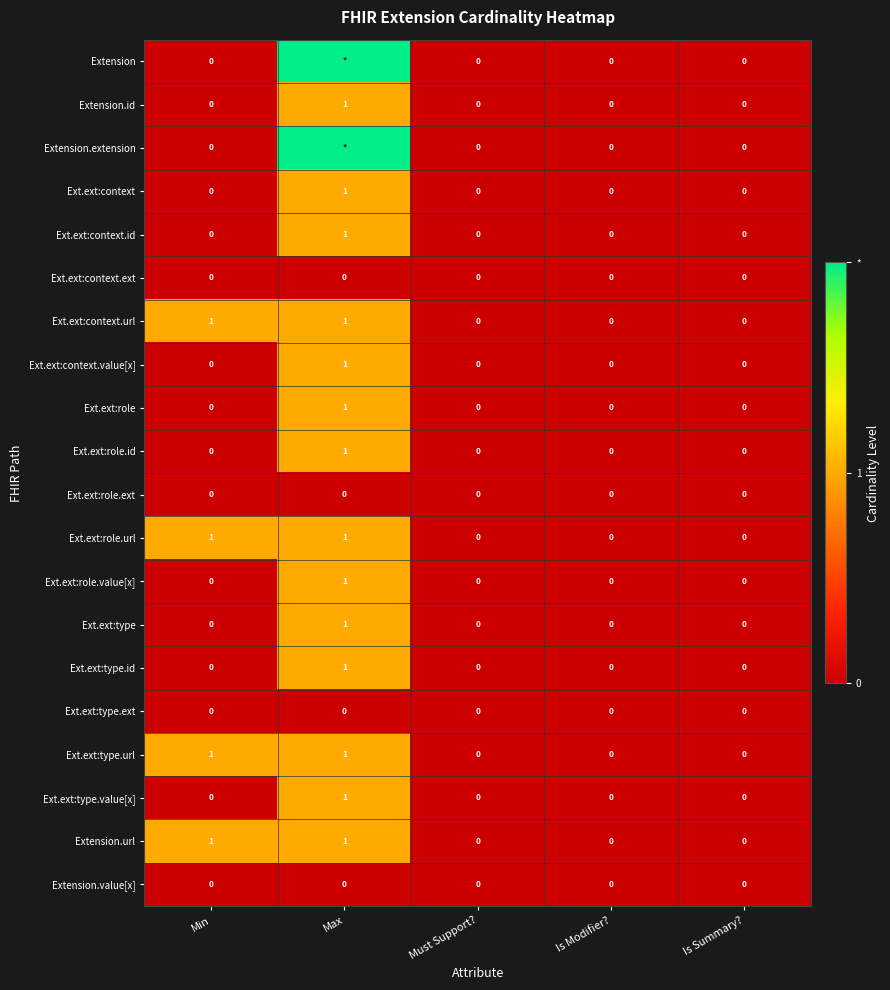

The value of Ext.ext:role.id at Must Support? is 0. True or false?

True